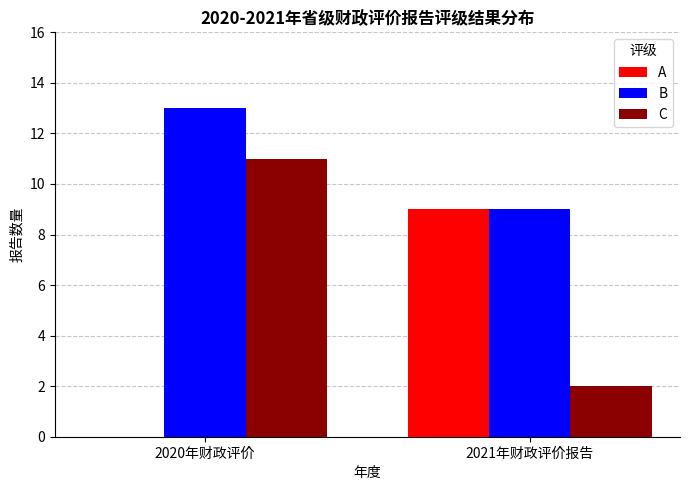

At which label is C closest to 6?

2021年财政评价报告